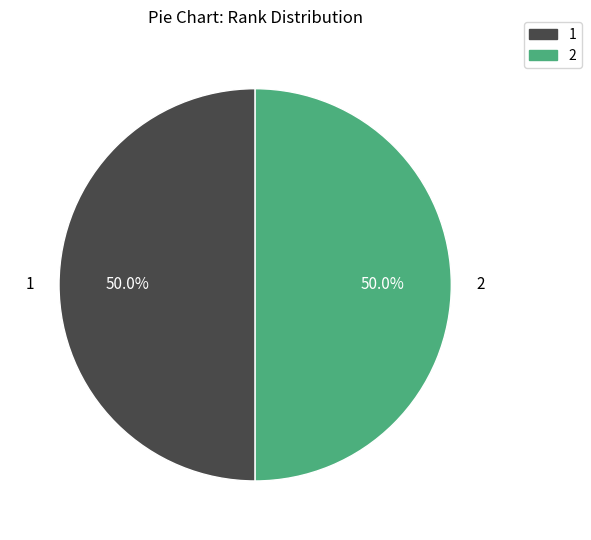

The 1 slice represents 65% of the pie. True or false?

False